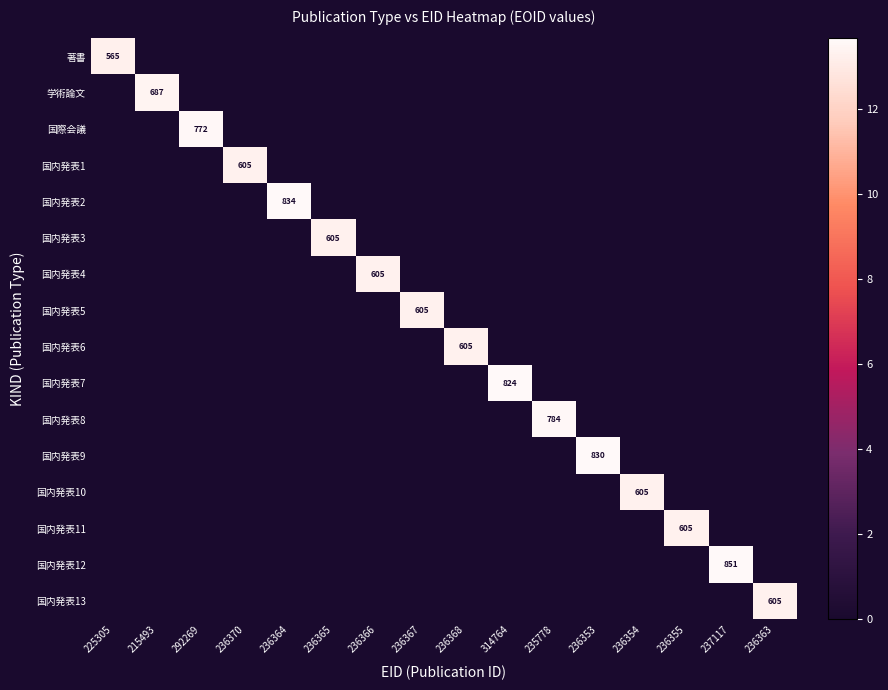

What is the sum of all 著書 values?

13.2